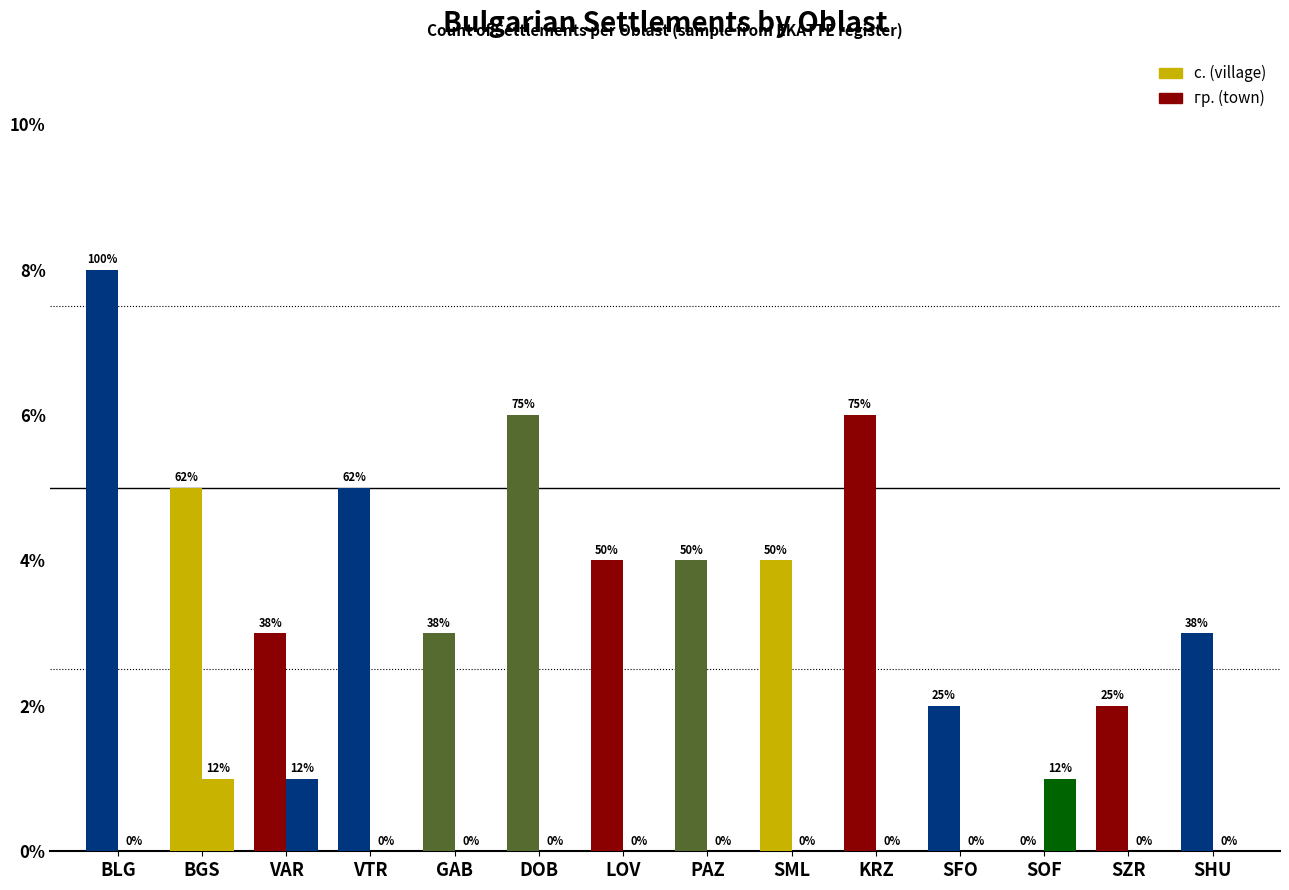

What is the label of the 13th bar from the right?

BGS